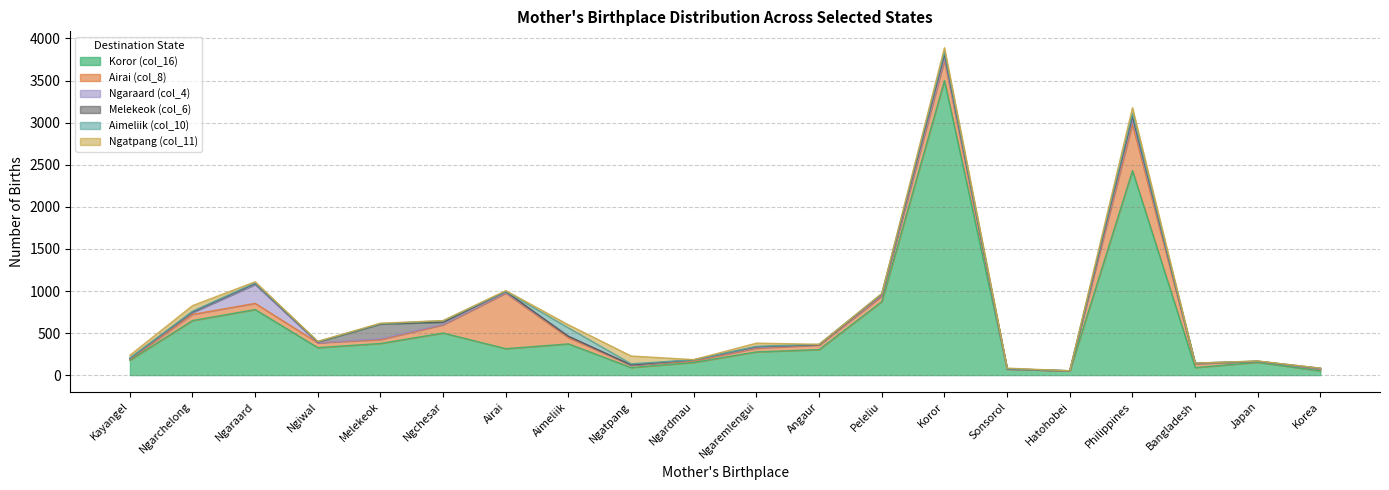

After their last crossing, which series has the higher values: Aimeliik (col_10) or Melekeok (col_6)?

Melekeok (col_6)